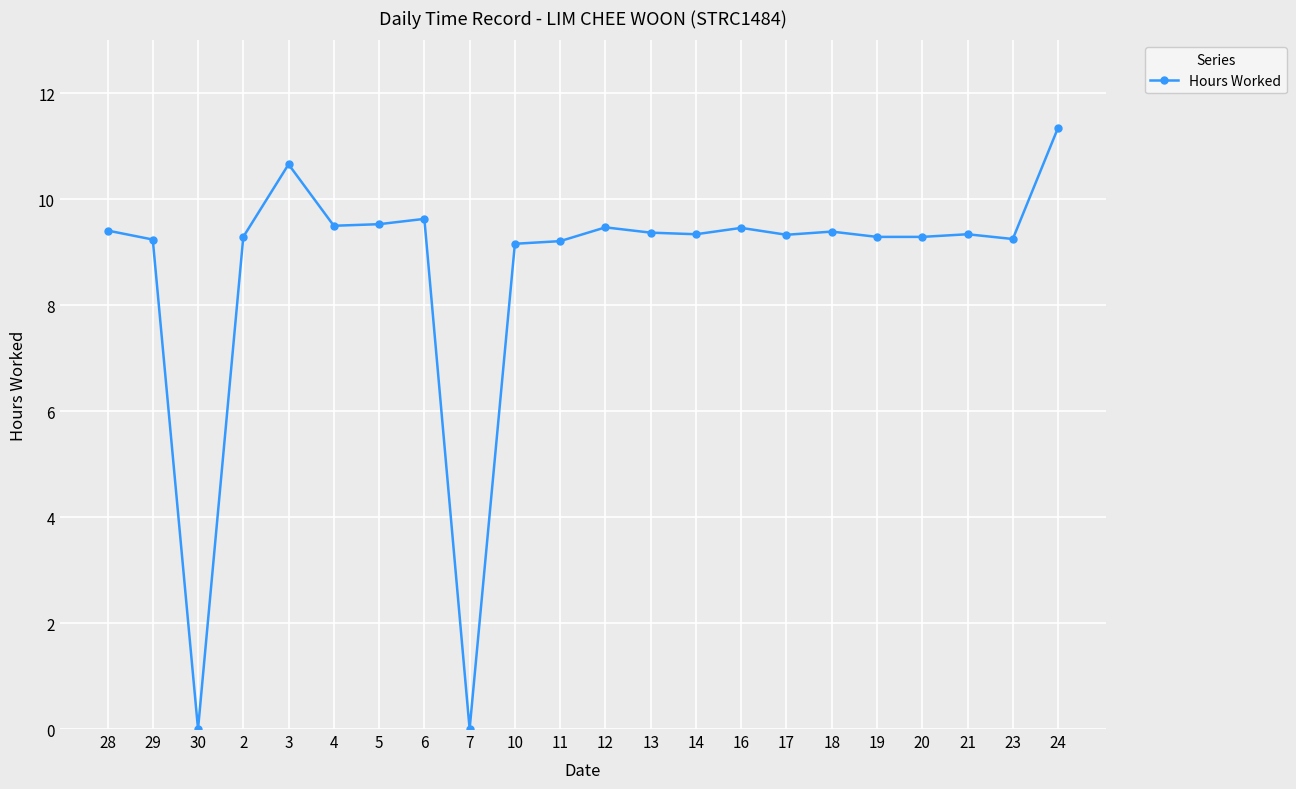

What is the ratio of the value at 23 to the value at 6?

1.0